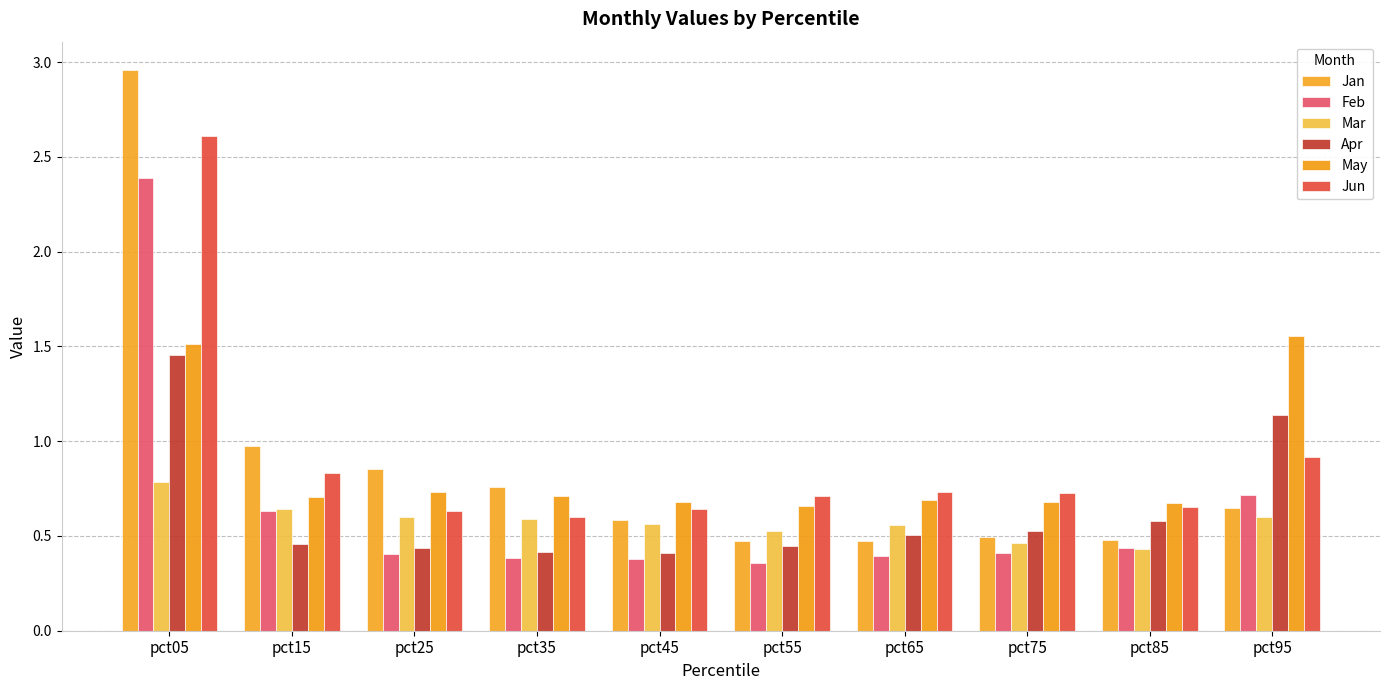

At which category is the sum across all series the highest?

pct05